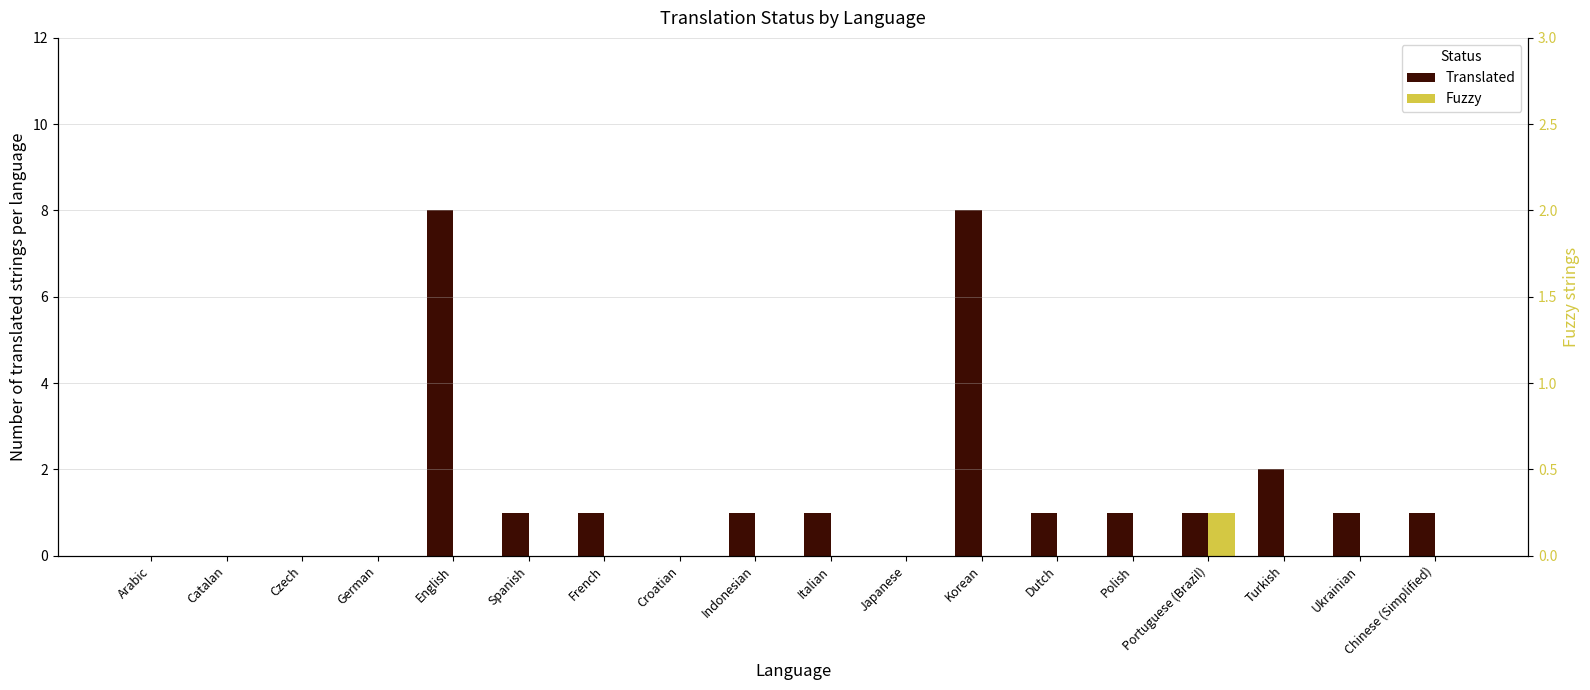

Which series changed the most between Arabic and Catalan?

Translated